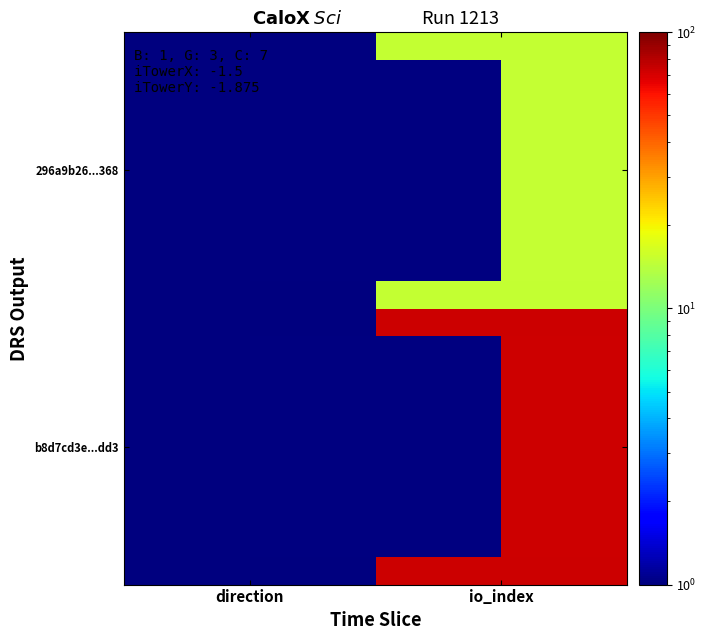

What is the total value across all series at io_index?

88